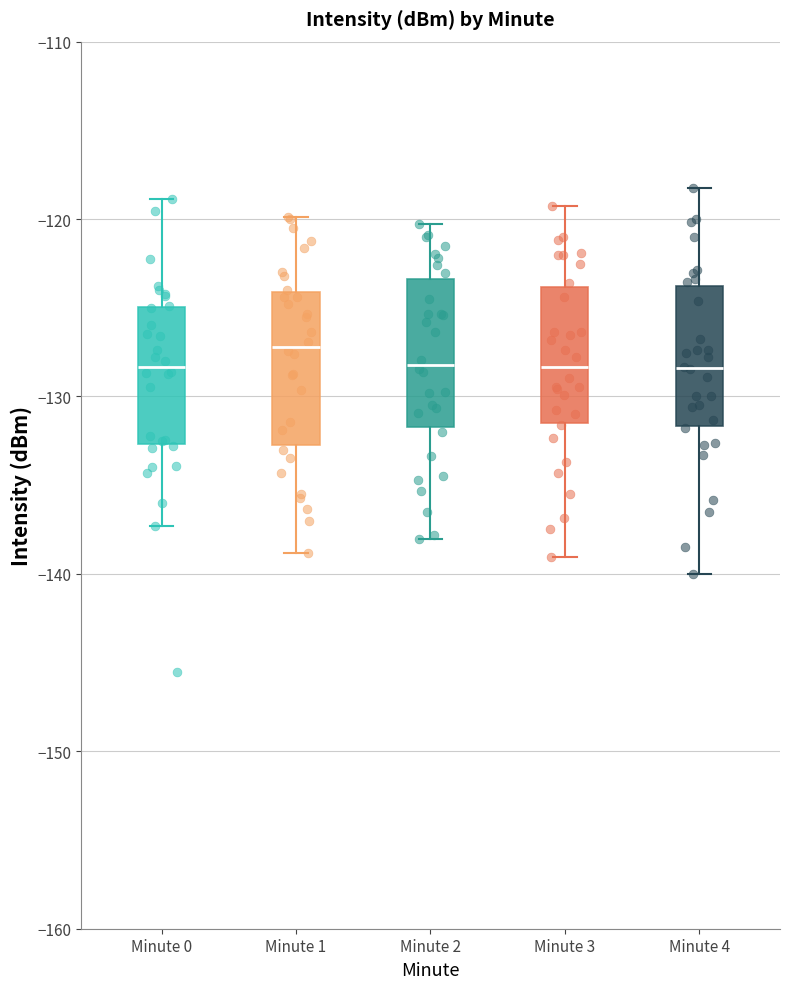

Where does the lower whisker of the box for Minute 1 end on the y-axis? The values are not printed on the chart, so give them approximately, as read against the axis.

-139